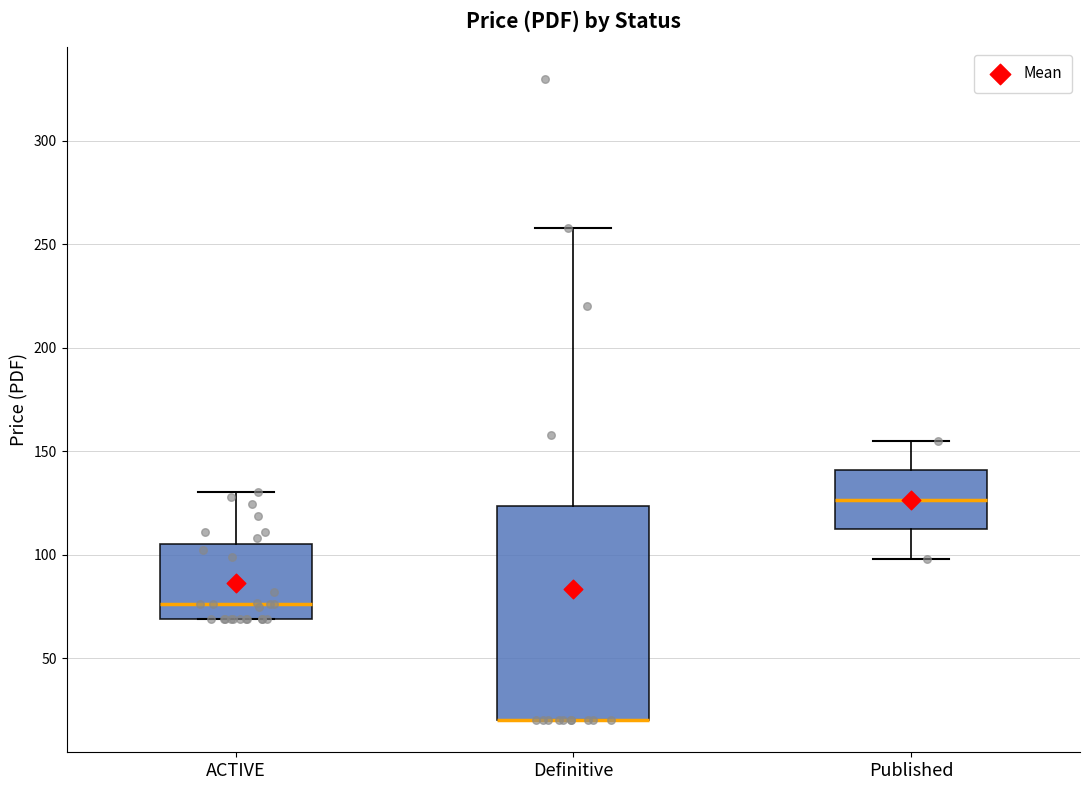

Reading left to right, read every box against the y-axis: the position of its median line, the range the box covers, and the ends of its whiskers. The values are not printed on the chart, so give them approximately, as read against the axis.

ACTIVE: median 75, box 70 to 105, whiskers 70 to 130
Definitive: median 20 (drawn on the box's lower edge), box 20 to 125, whiskers 20 to 260
Published: median 125, box 110 to 140, whiskers 100 to 155